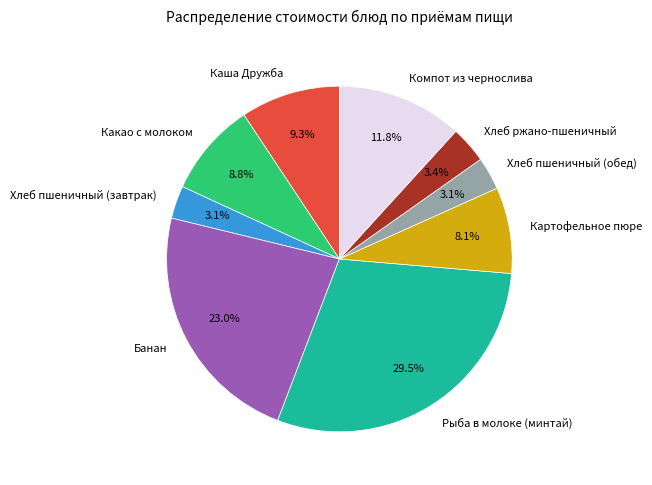

What percentage is the Компот из чернослива slice, to the nearest percent?

12%